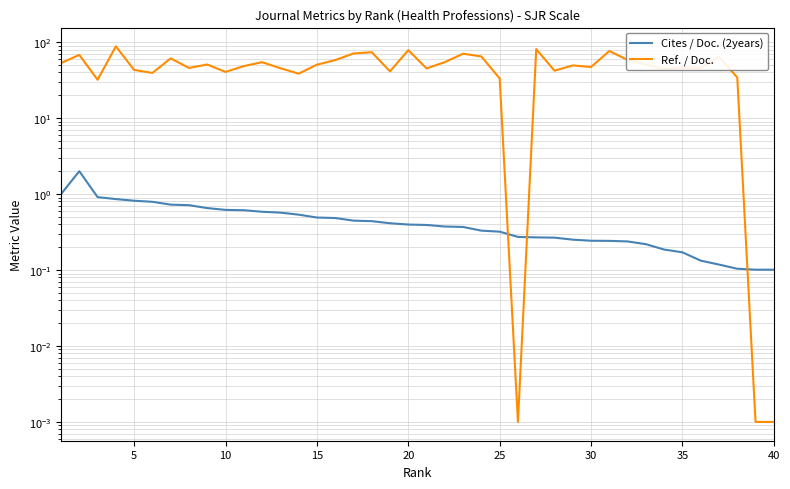

What is the average value of the Ref. / Doc. series?

49.7